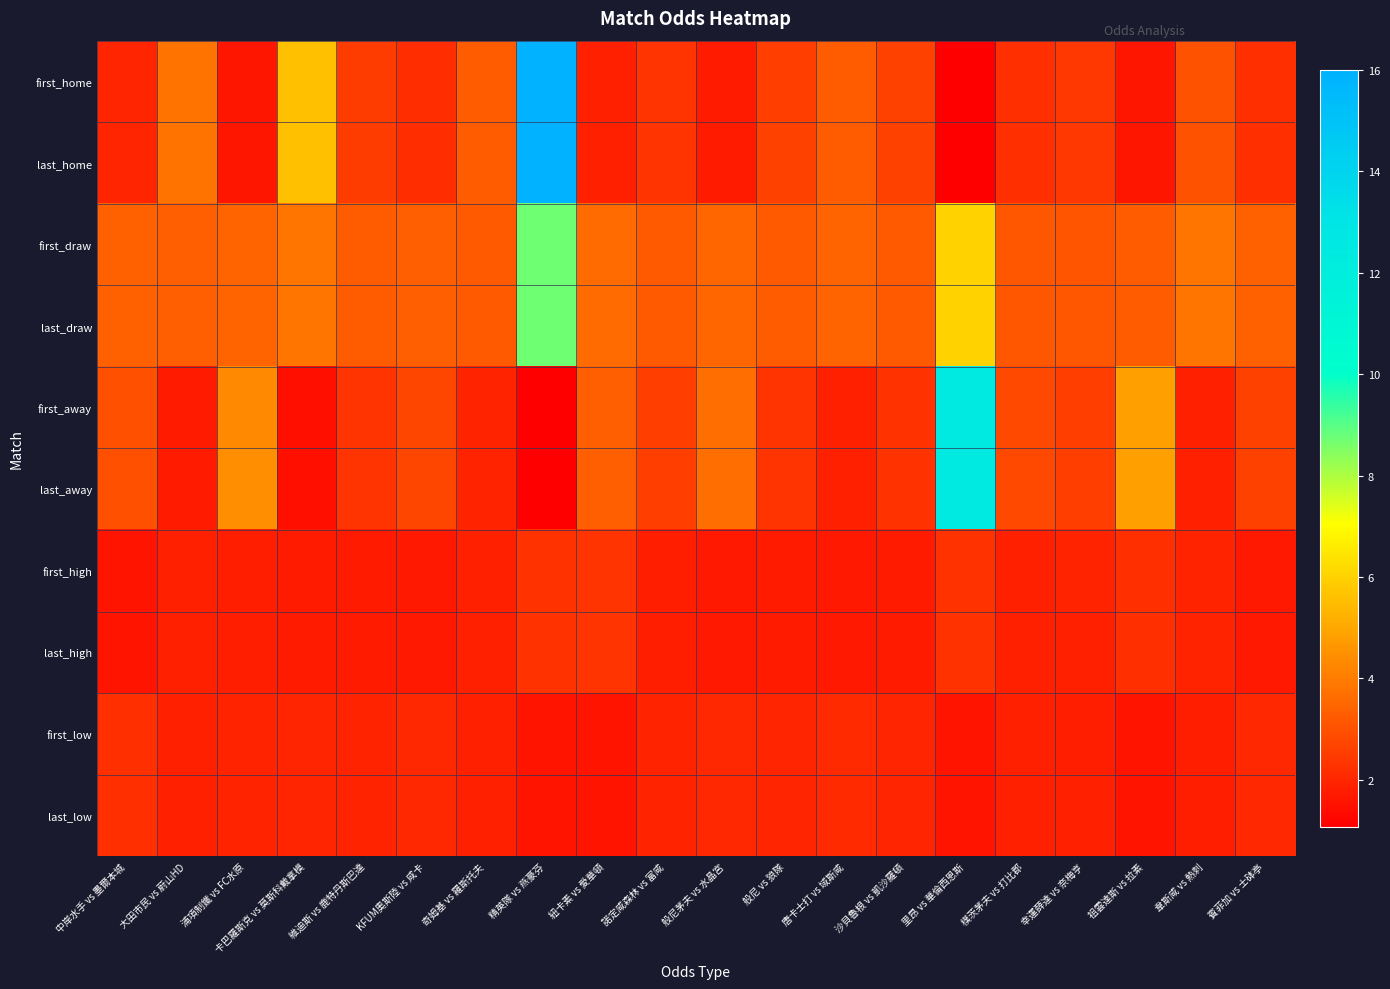

What is the minimum value shown in the chart?

1.1